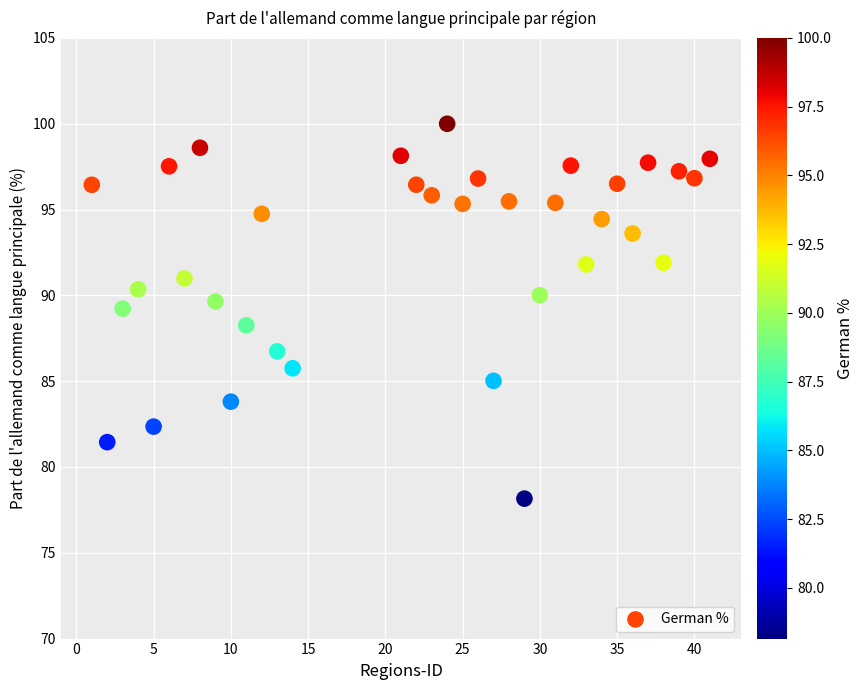

What is the range of X values (max minus min)?

40.0